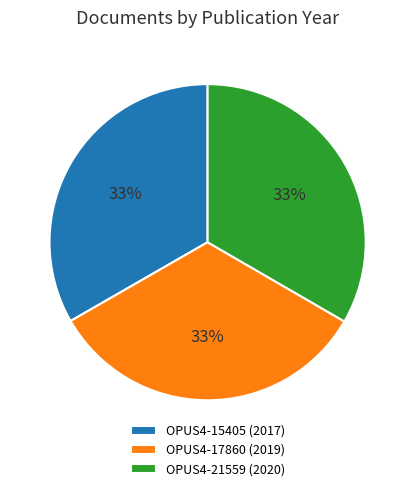

Is the sum of OPUS4-15405 (2017) and OPUS4-17860 (2019) greater than half?

Yes